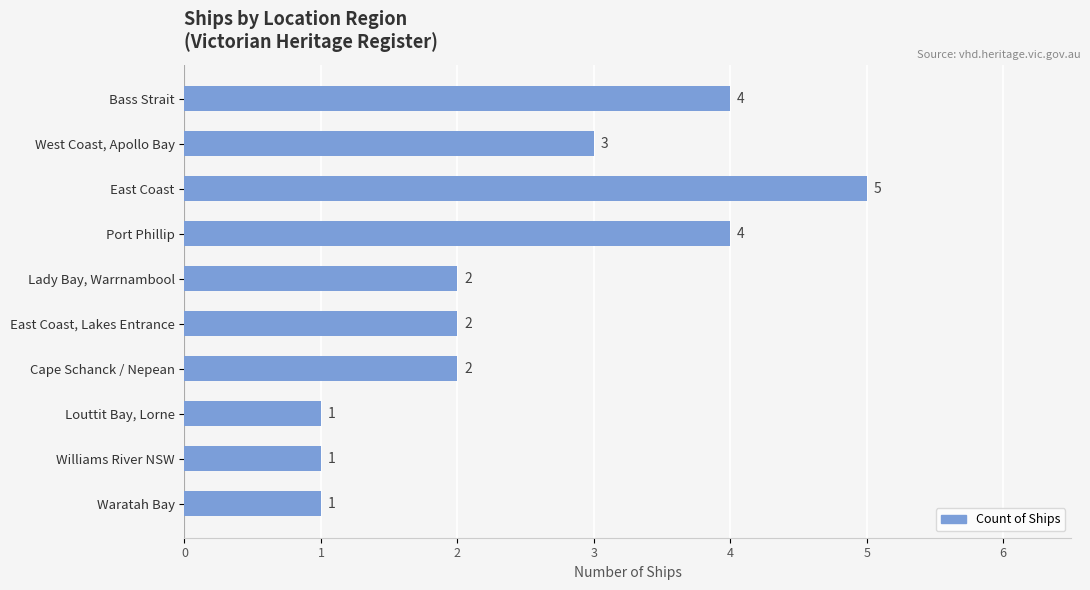

How many series are shown in this chart?

1